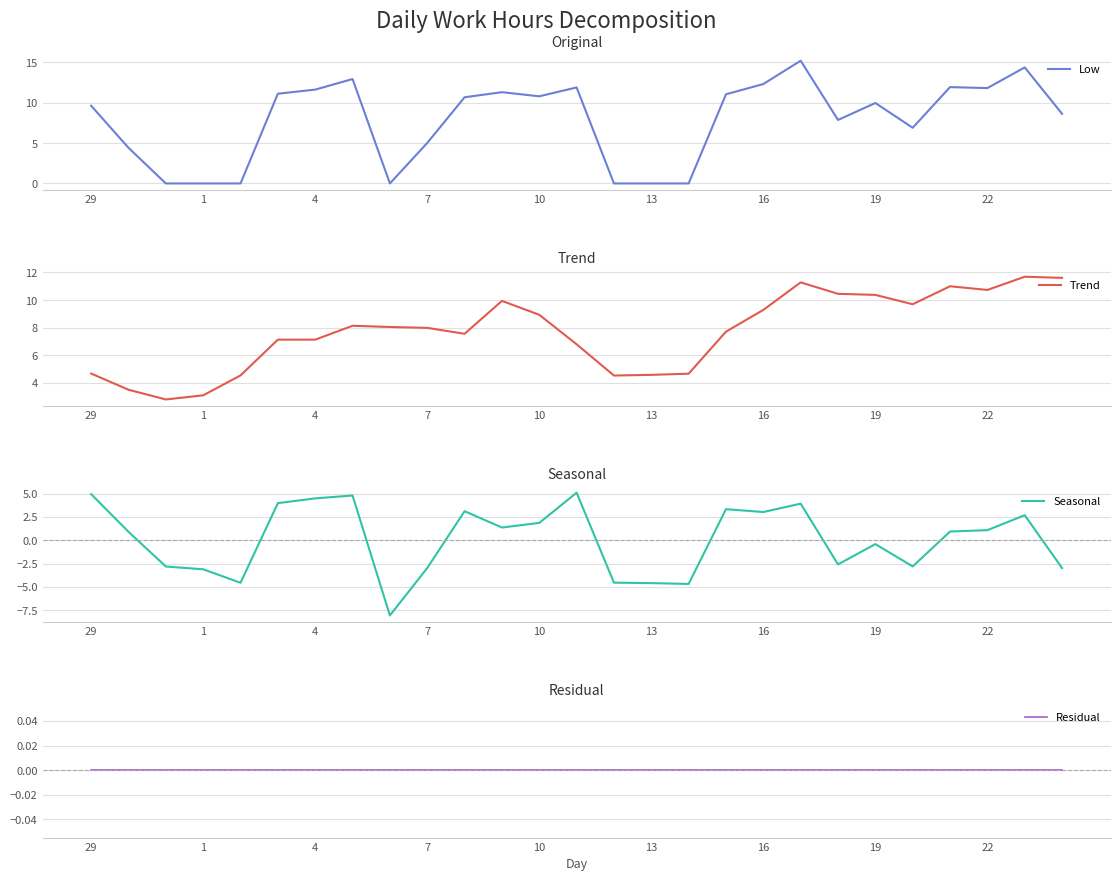

True or false: Trend has a value of 2.4 at 29.

False